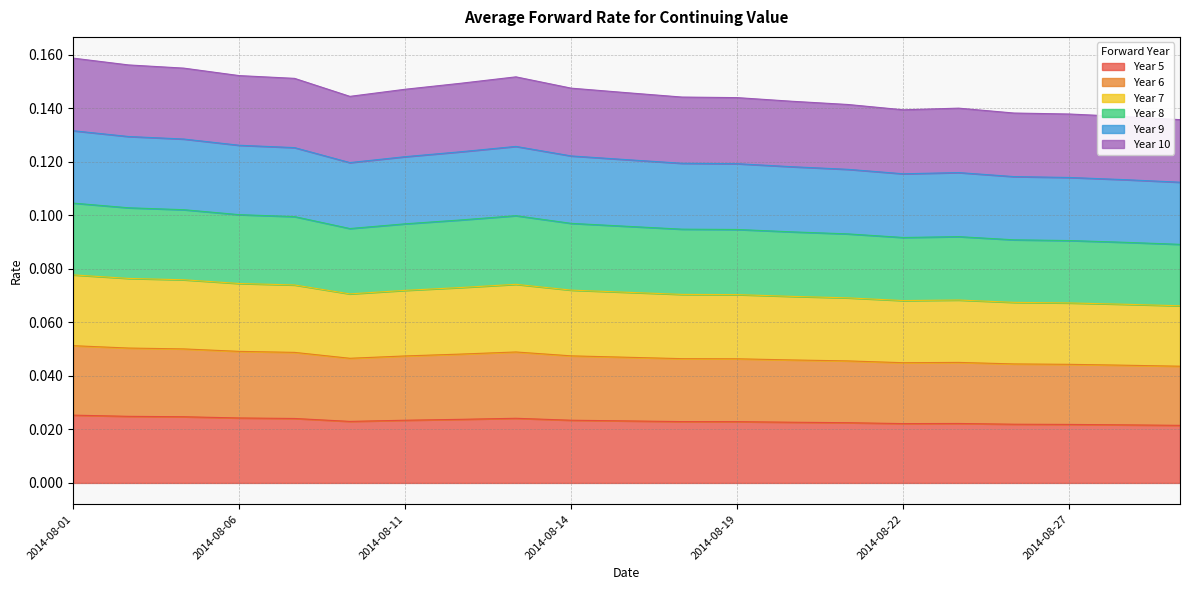

Does the chart have visible grid lines?

Yes